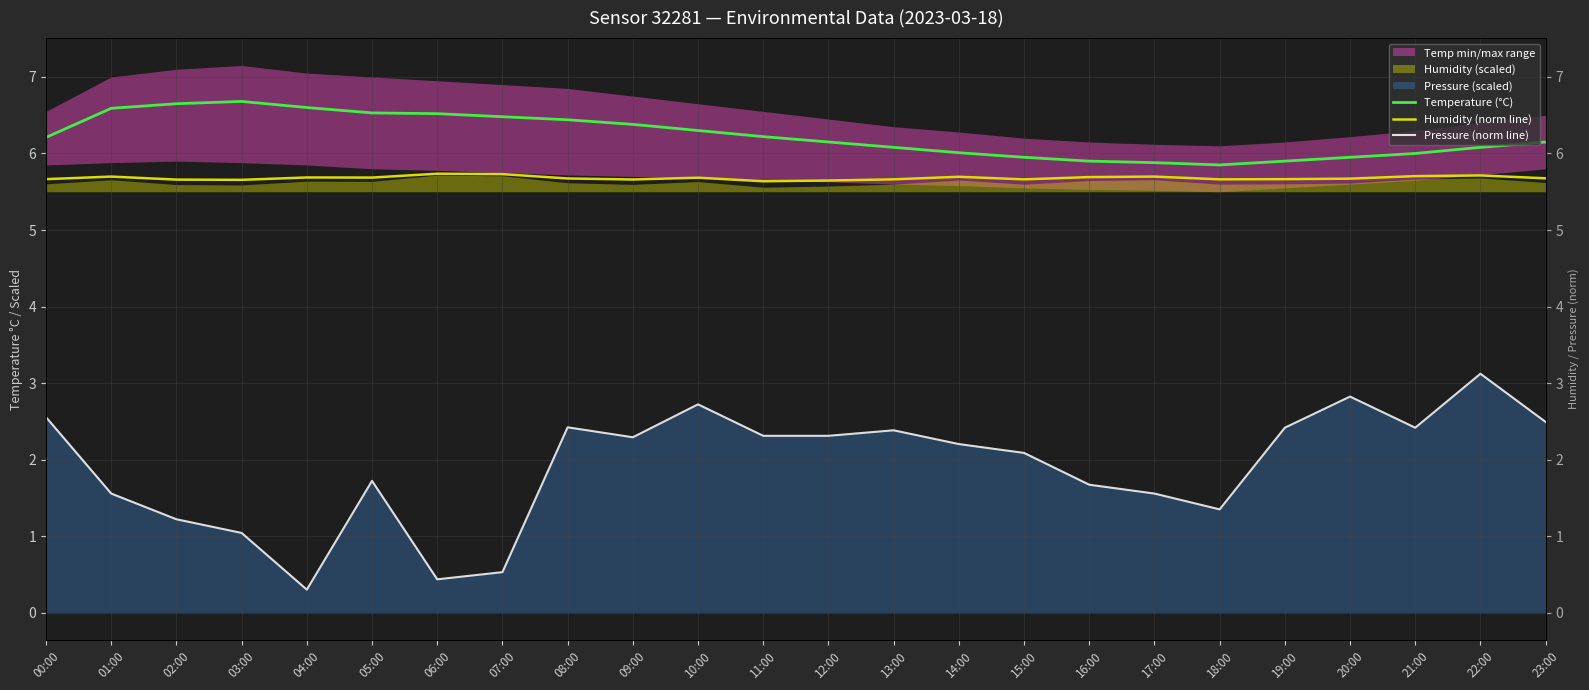

What is the difference between the Pressure (norm line) values at 02:00 and 11:00?

1.1